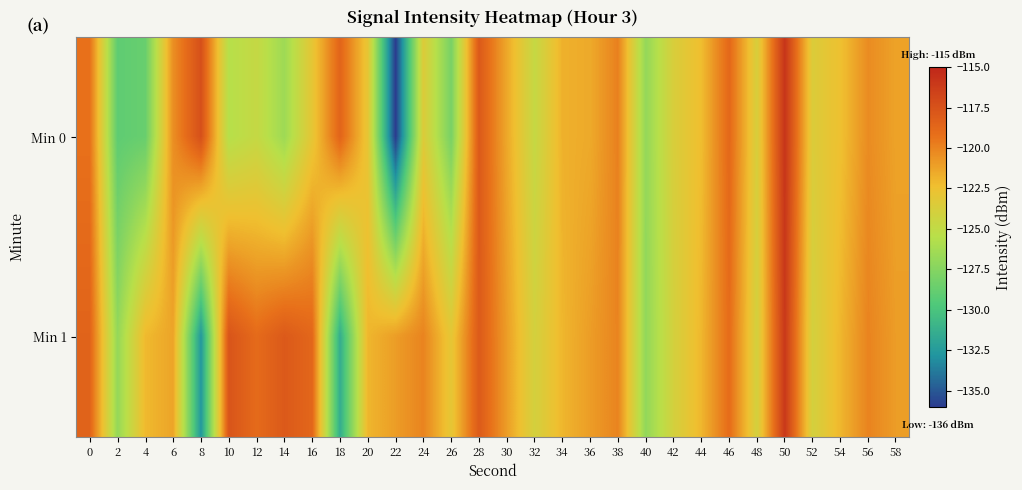

Reading left to right, transcribe all the data shown in this chart.

Min 0: 0=-119.3	2=-129.0	4=-128.7	6=-120.4	8=-117.4	10=-125.5	12=-124.8	14=-126.5	16=-123.0	18=-118.6	20=-122.9	22=-136.0	24=-123.5	26=-128.0	28=-117.9	30=-121.4	32=-124.7	34=-121.8	36=-121.5	38=-119.9	40=-127.0	42=-123.7	44=-122.3	46=-118.8	48=-123.7	50=-115.8	52=-123.5	54=-122.4	56=-120.3	58=-121.2
Min 1: 0=-118.5	2=-126.9	4=-122.1	6=-121.3	8=-132.7	10=-117.6	12=-118.9	14=-117.9	16=-118.7	18=-131.4	20=-122.0	22=-121.0	24=-120.0	26=-123.0	28=-118.0	30=-121.0	32=-124.0	34=-122.0	36=-121.0	38=-120.0	40=-127.0	42=-124.0	44=-122.0	46=-119.0	48=-124.0	50=-116.0	52=-124.0	54=-122.0	56=-120.0	58=-121.0